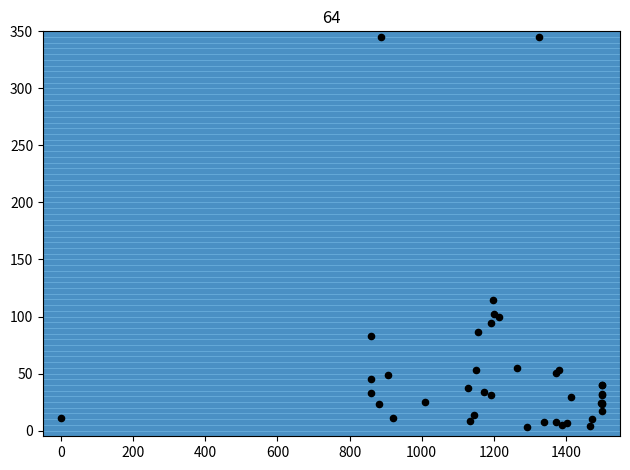

What Y value in the scatter plot is closest to 174?

114.2